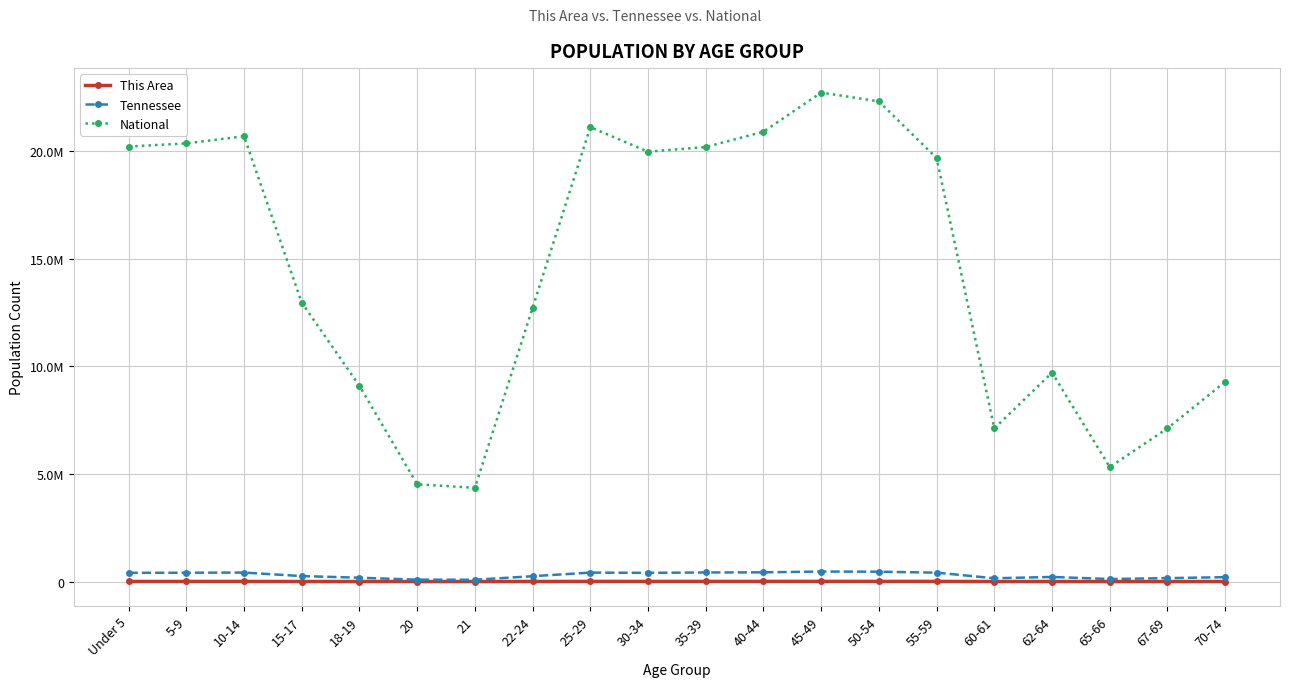

How many data points in National are above 19664805?

9